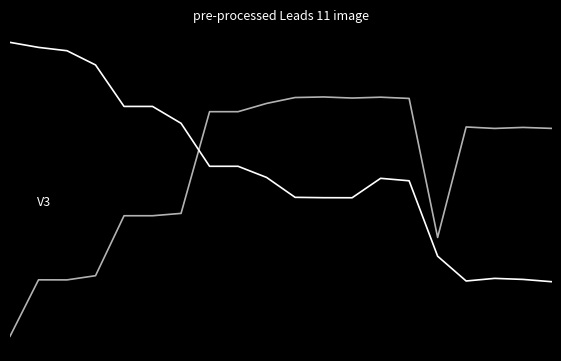

Does the chart display data point markers on the line(s)?

No